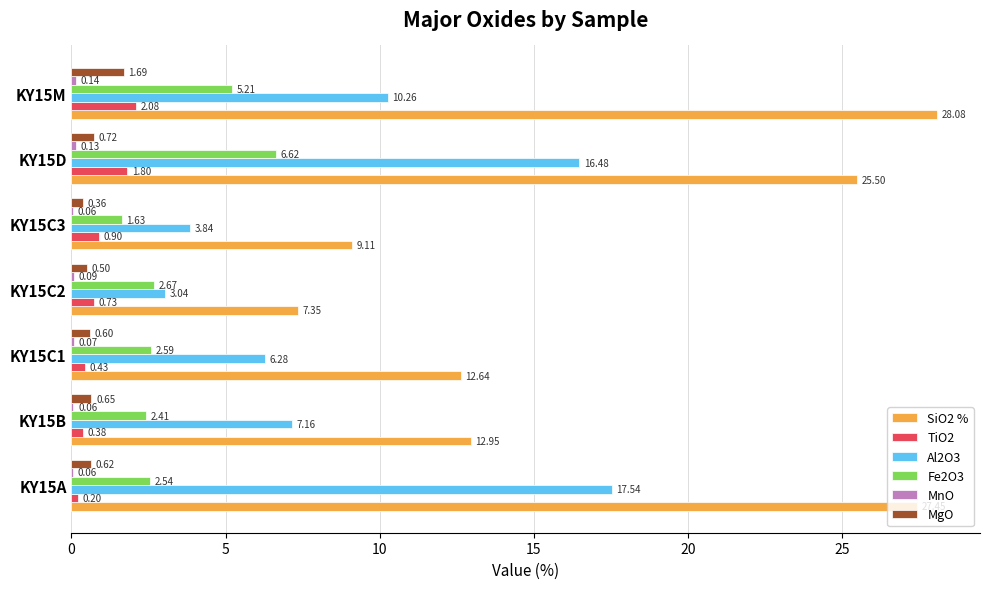

At which category is the sum across all series the highest?

KY15D